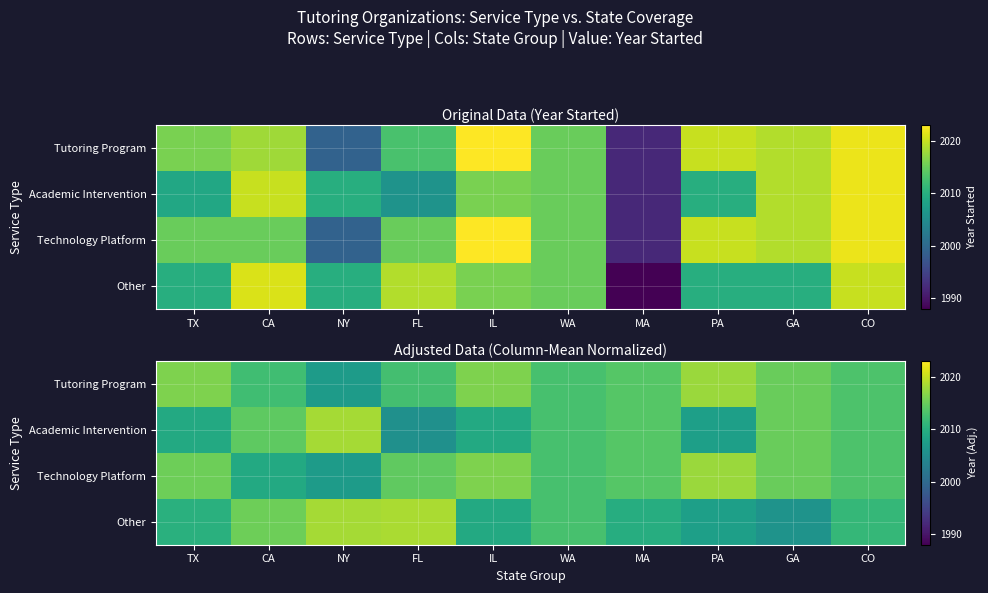

What is the difference between the maximum and minimum values in the Tutoring Program series?

10.5